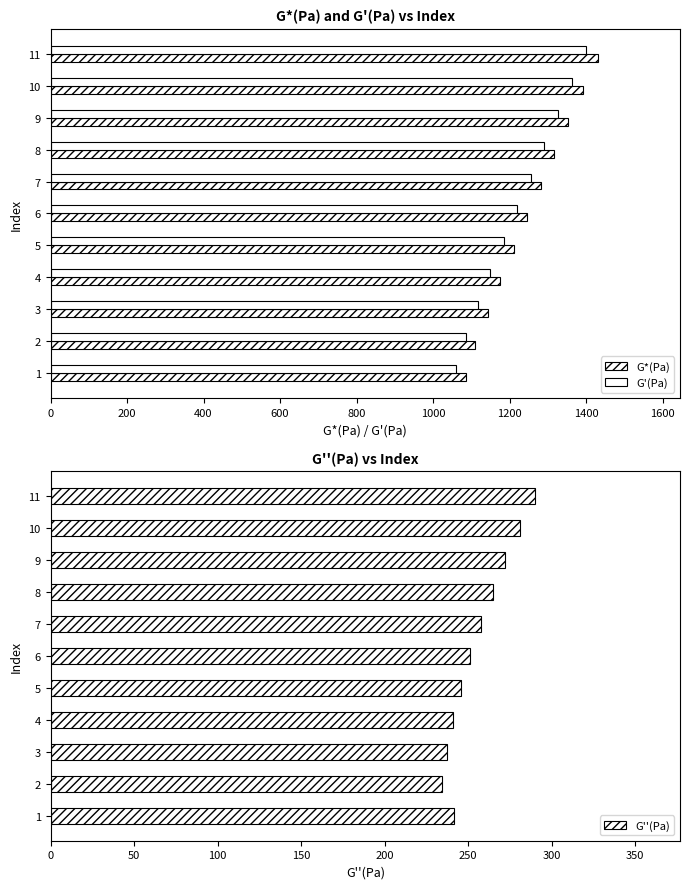

At how many categories does at least one series exceed 556?

11